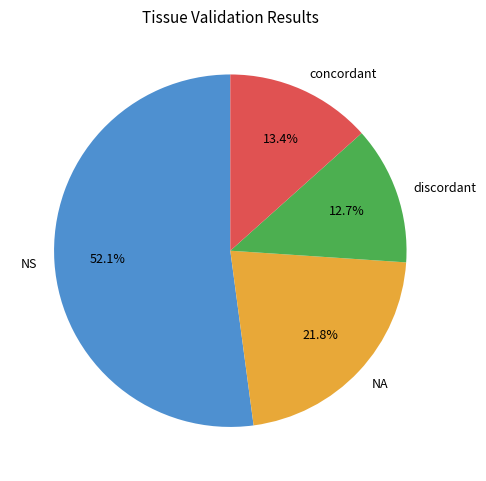

Rank the categories by value from highest to lowest.

NS, NA, concordant, discordant